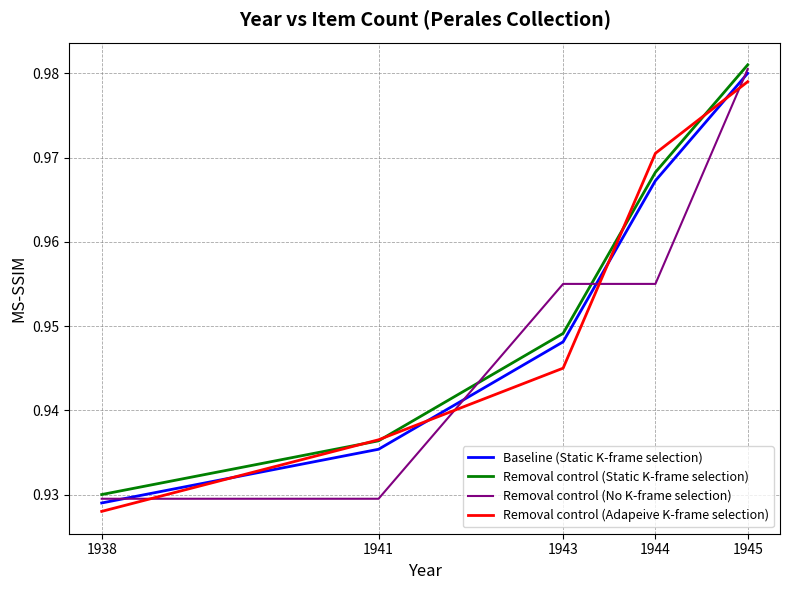

The Removal control (Static K-frame selection) series shows 0.5 at 1941. True or false?

False